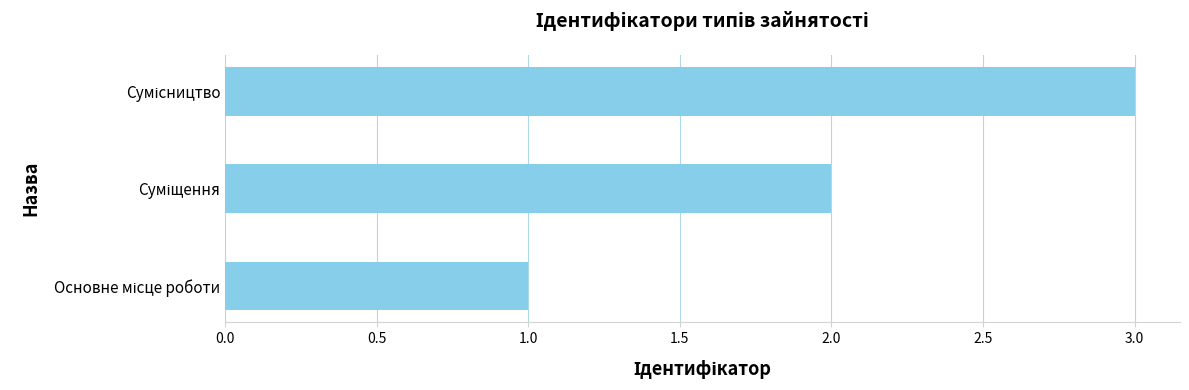

What is the maximum value shown in the chart?

3